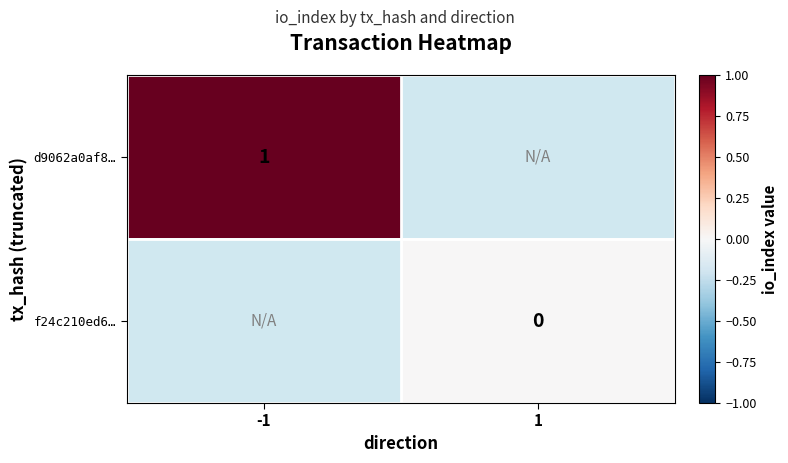

The value of d9062a0af8… at -1 is 2. True or false?

False